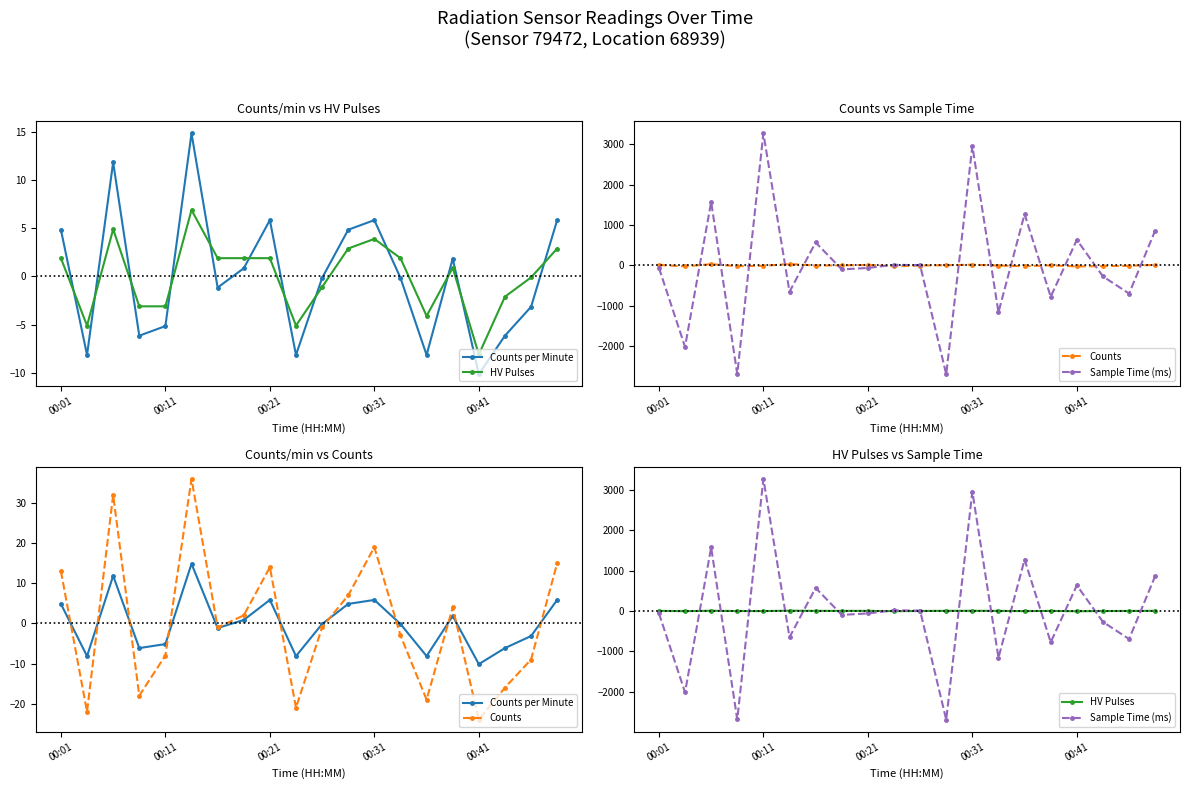

How many values in the Sample Time (ms) series exceed -57?

9